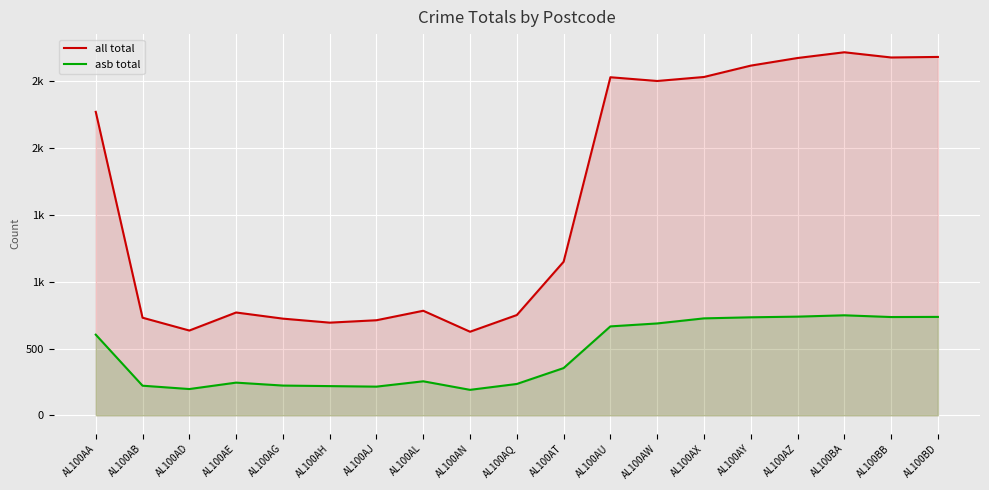

What is the difference between the all total values at AL100AH and AL100AJ?

18